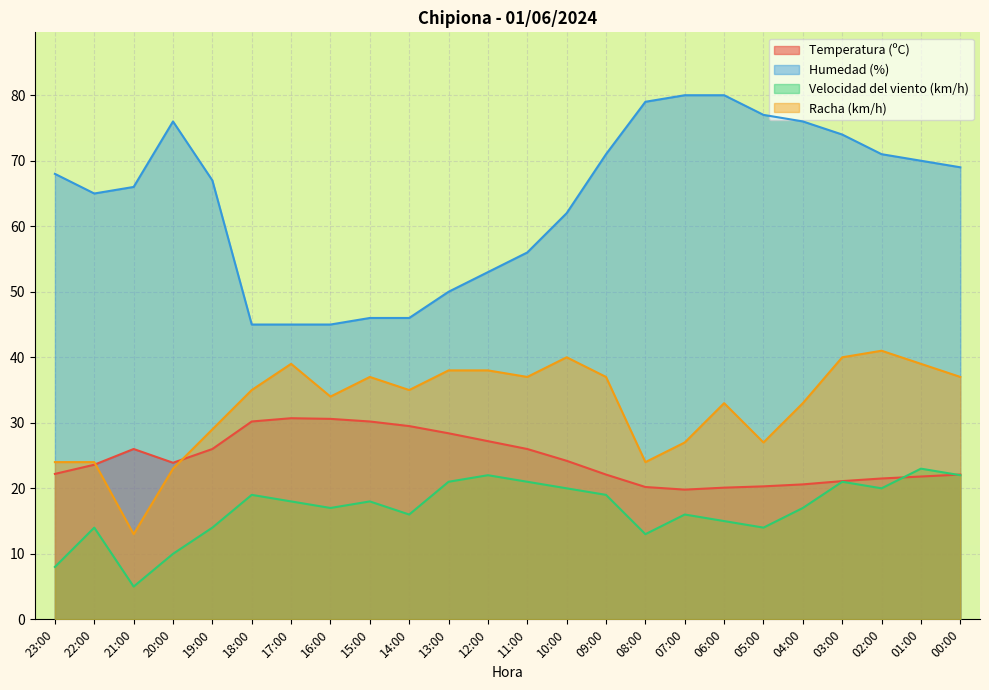

At which label does Racha (km/h) reach its peak?

02:00